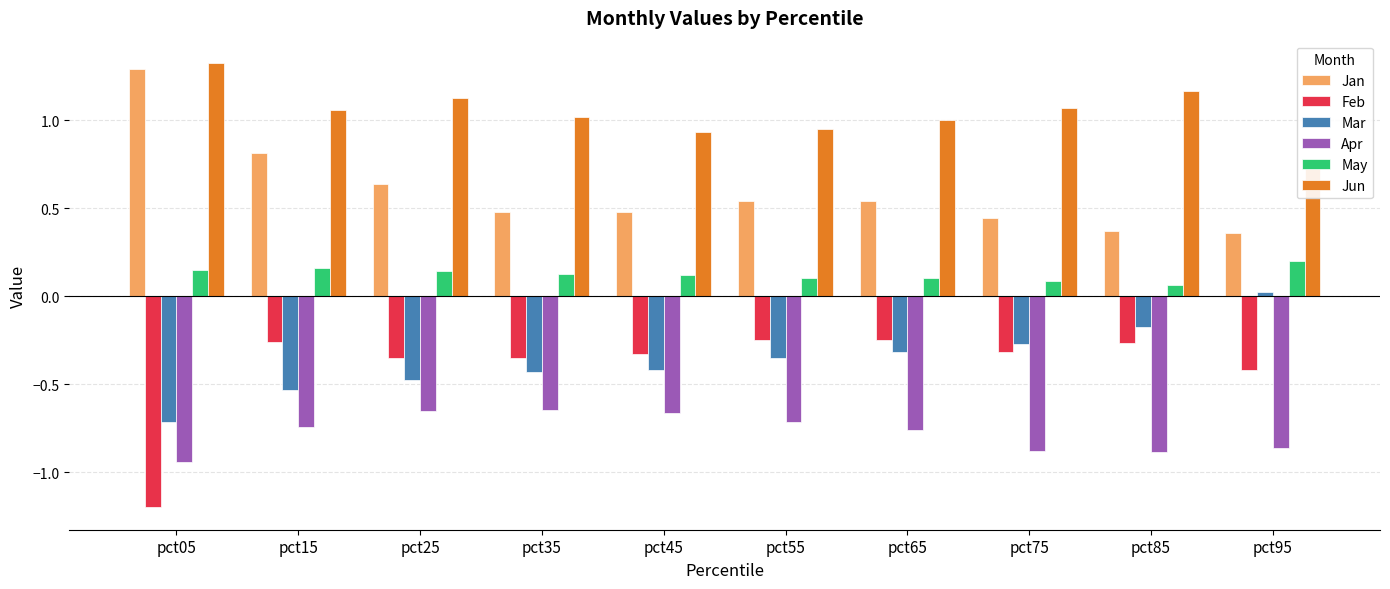

Between pct35 and pct45, which series saw the biggest shift?

Jun